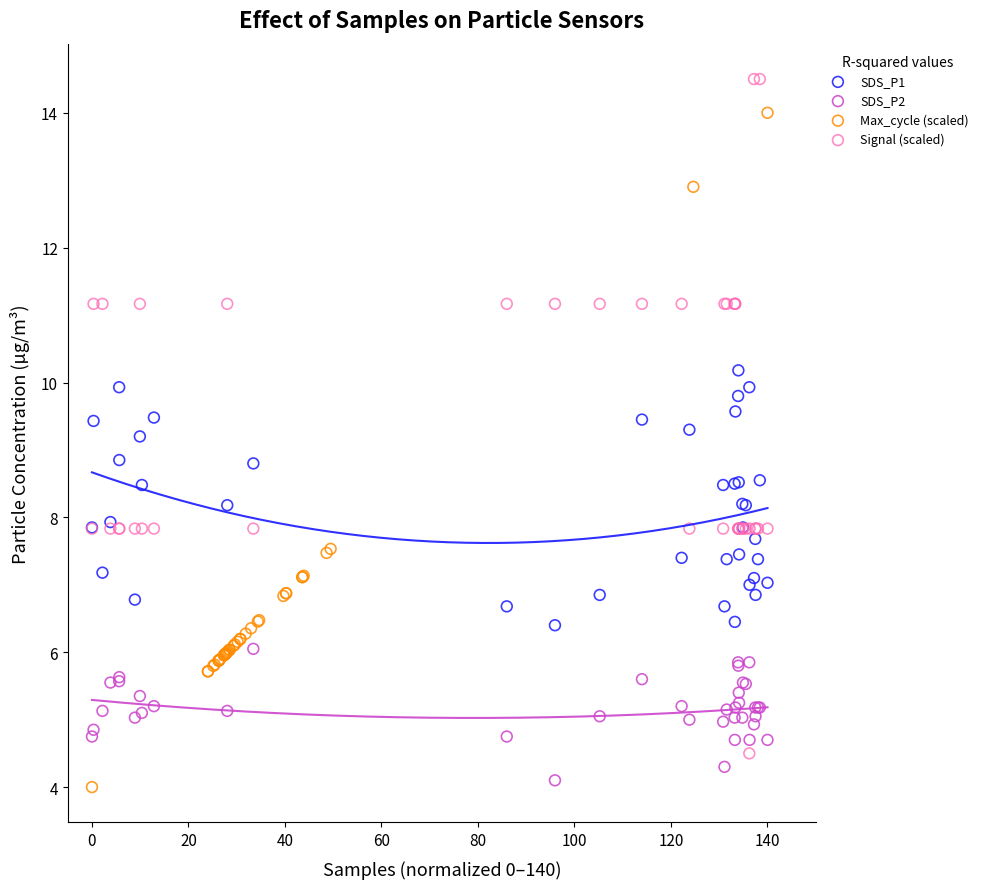

Which series reaches the maximum Y coordinate?

Signal (scaled)